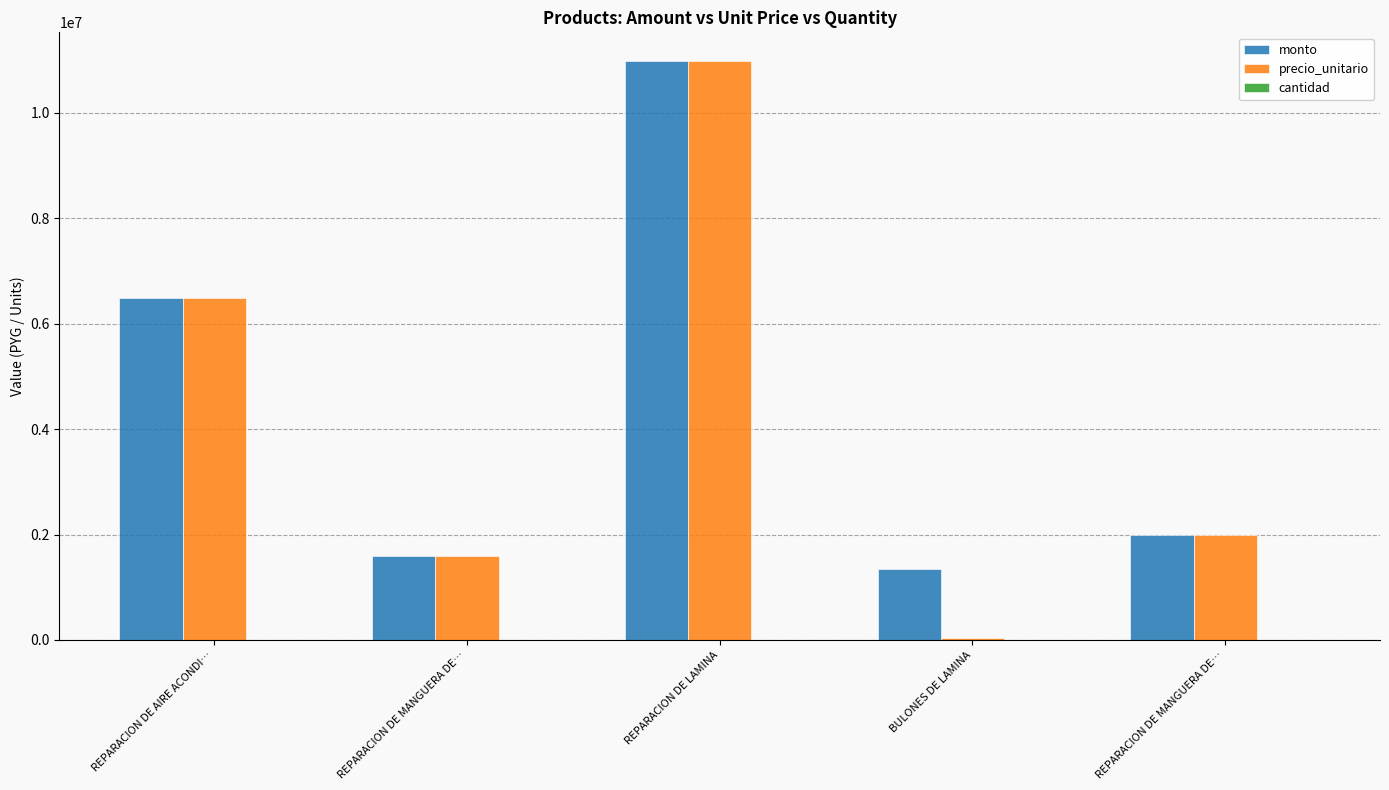

At how many categories does at least one series exceed 6791946?

1